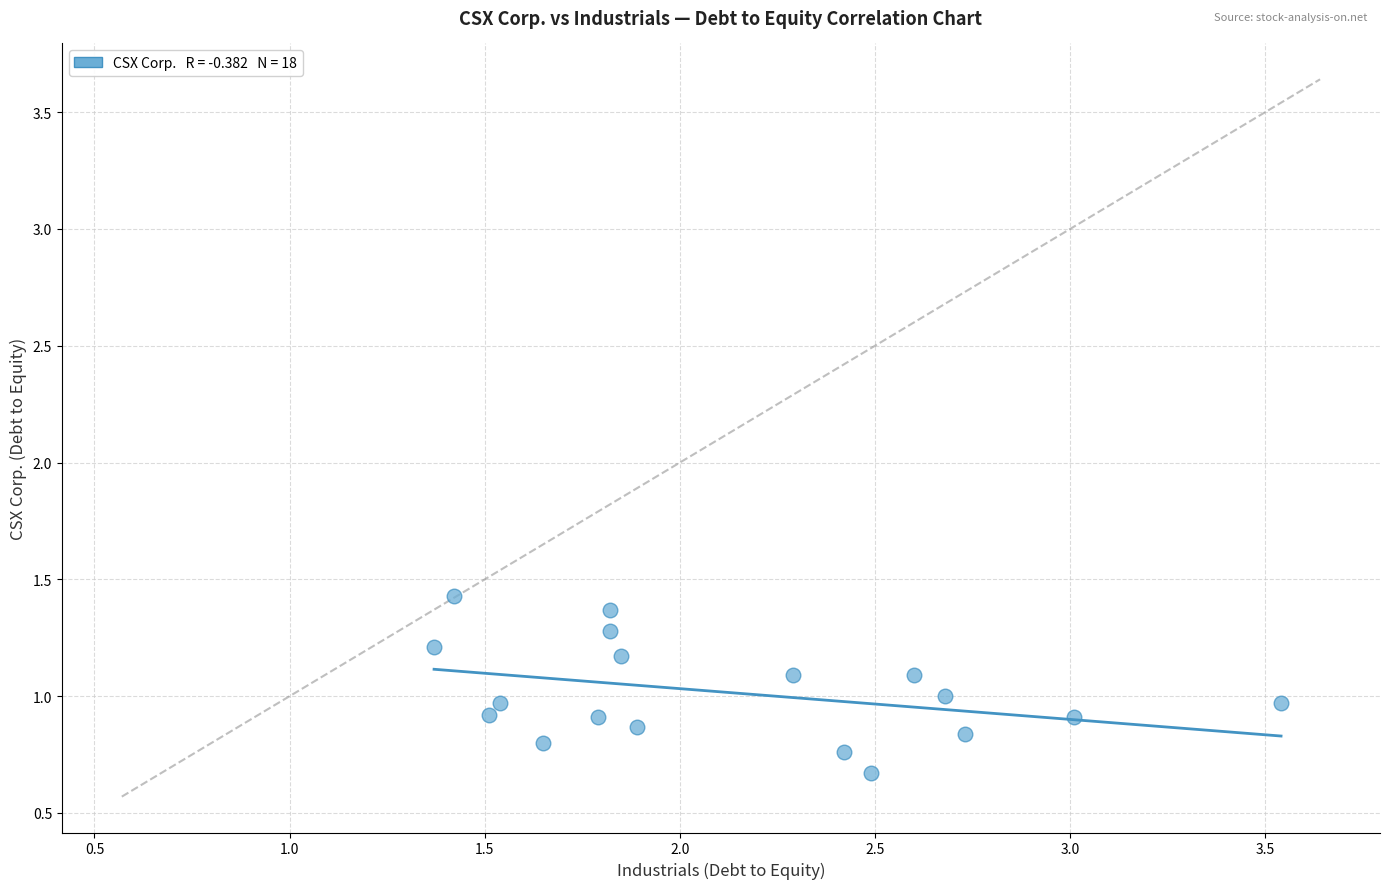

What is the range of X values (max minus min)?

2.2